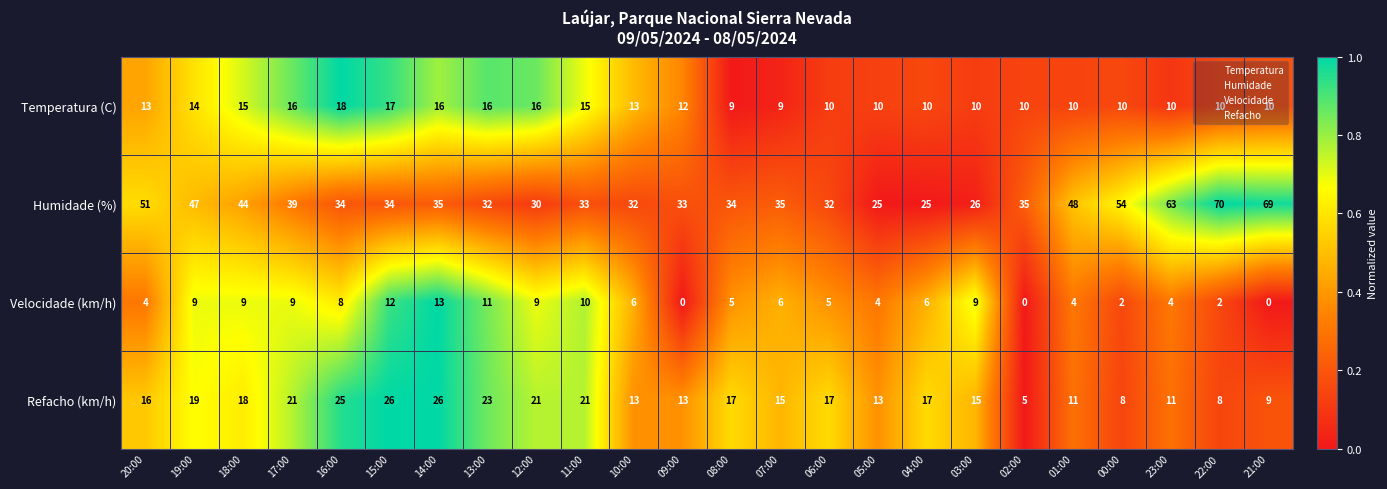

How many data points in Velocidade (km/h) are less than 6?

11